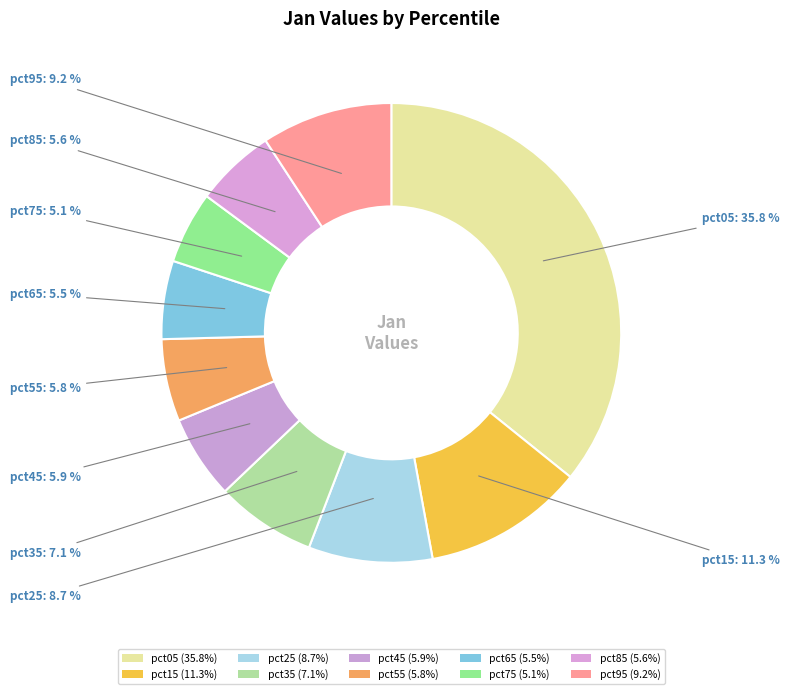

Count the number of slices in the pie.

10